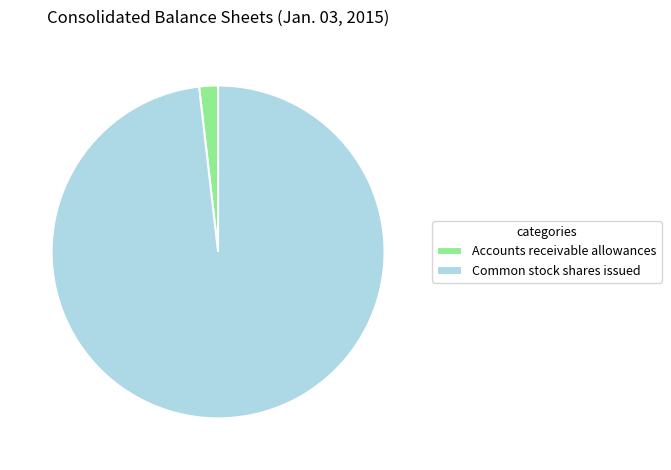

True or false: Common stock shares issued accounts for 98% of the total.

True